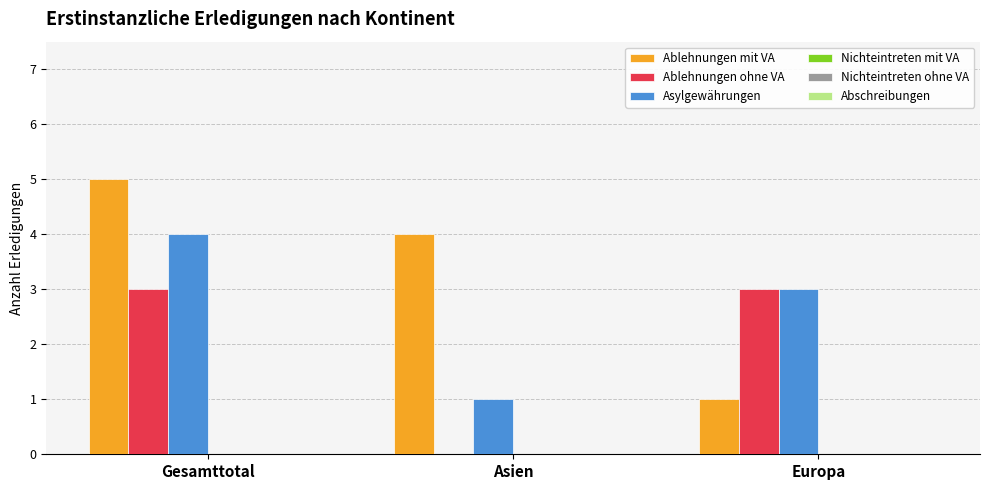

What is the highest value of the Ablehnungen ohne VA series?

3